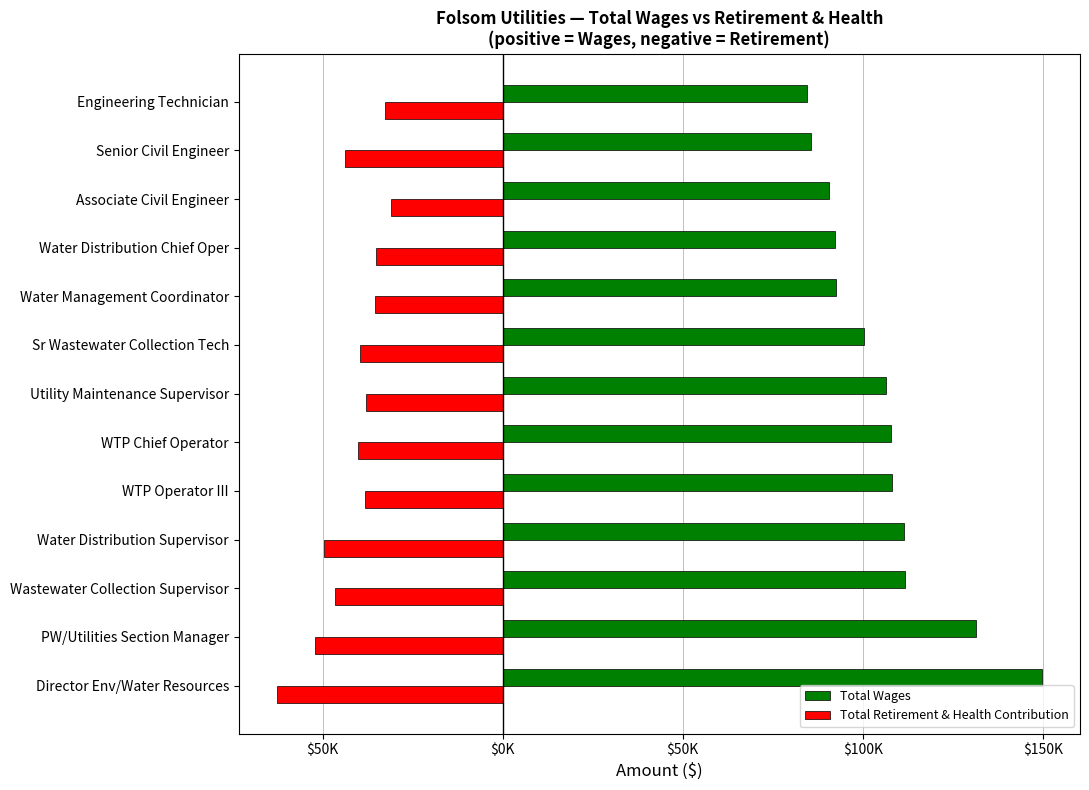

What is the value of the Total Retirement & Health Contribution bar at the 11th from the left?

-30933